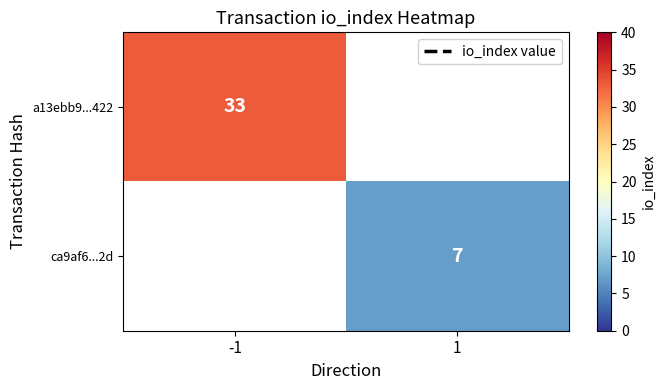

Is the value of a13ebb9...422 at -1 greater than the value of ca9af6...2d at 1?

Yes